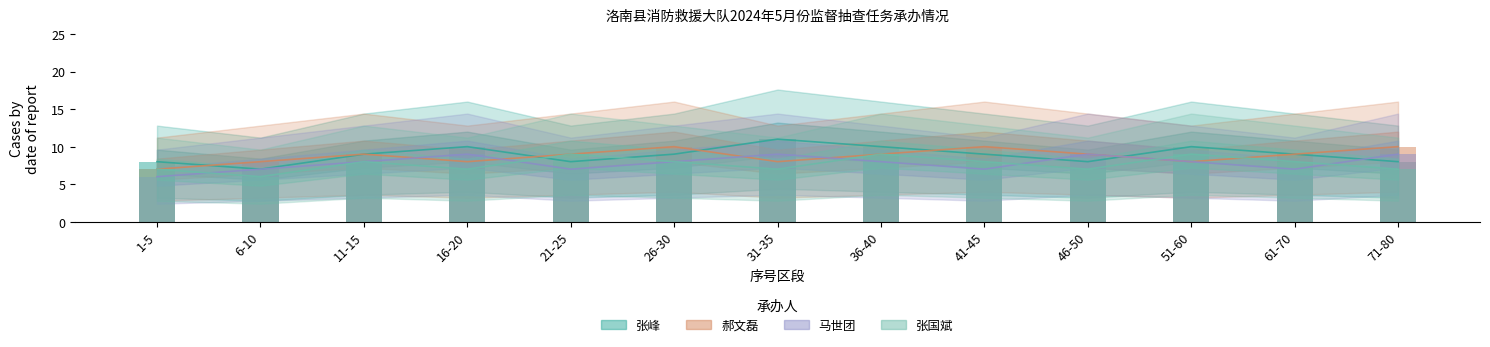

Which category has the lowest value across all series?

1-5